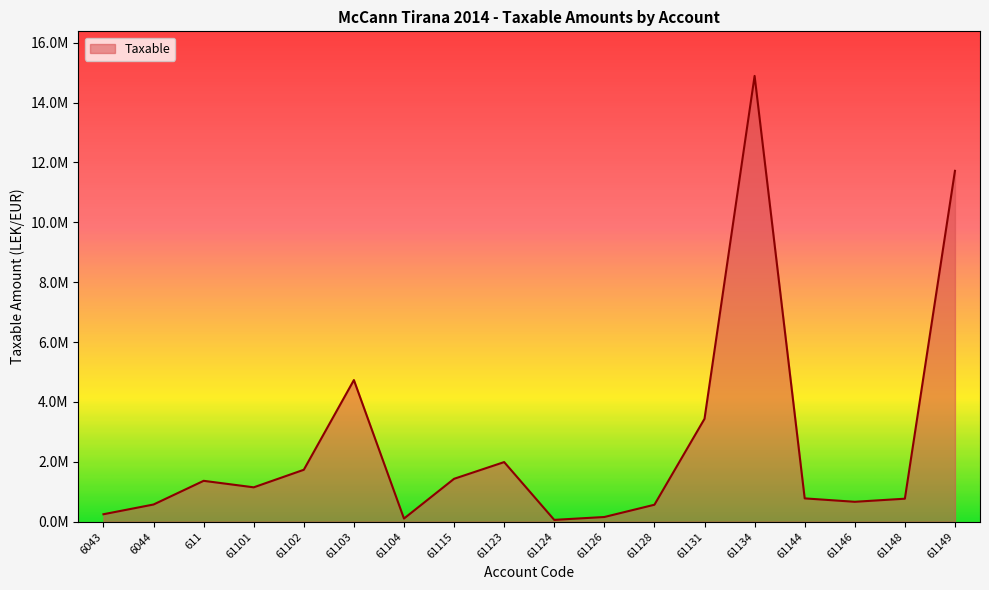

True or false: the data shows 1735151.5 at 61102.

True